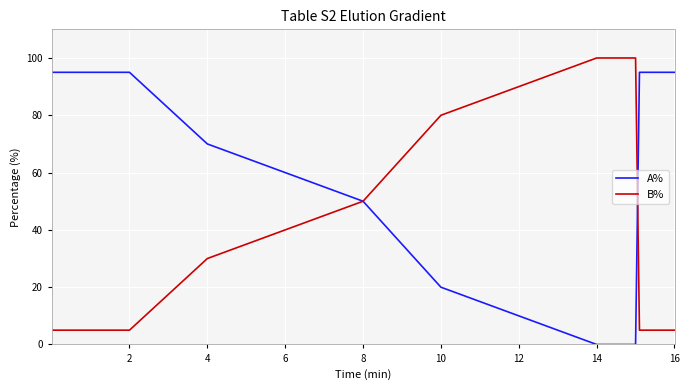

Count the B% values in the range 5 to 80.

7